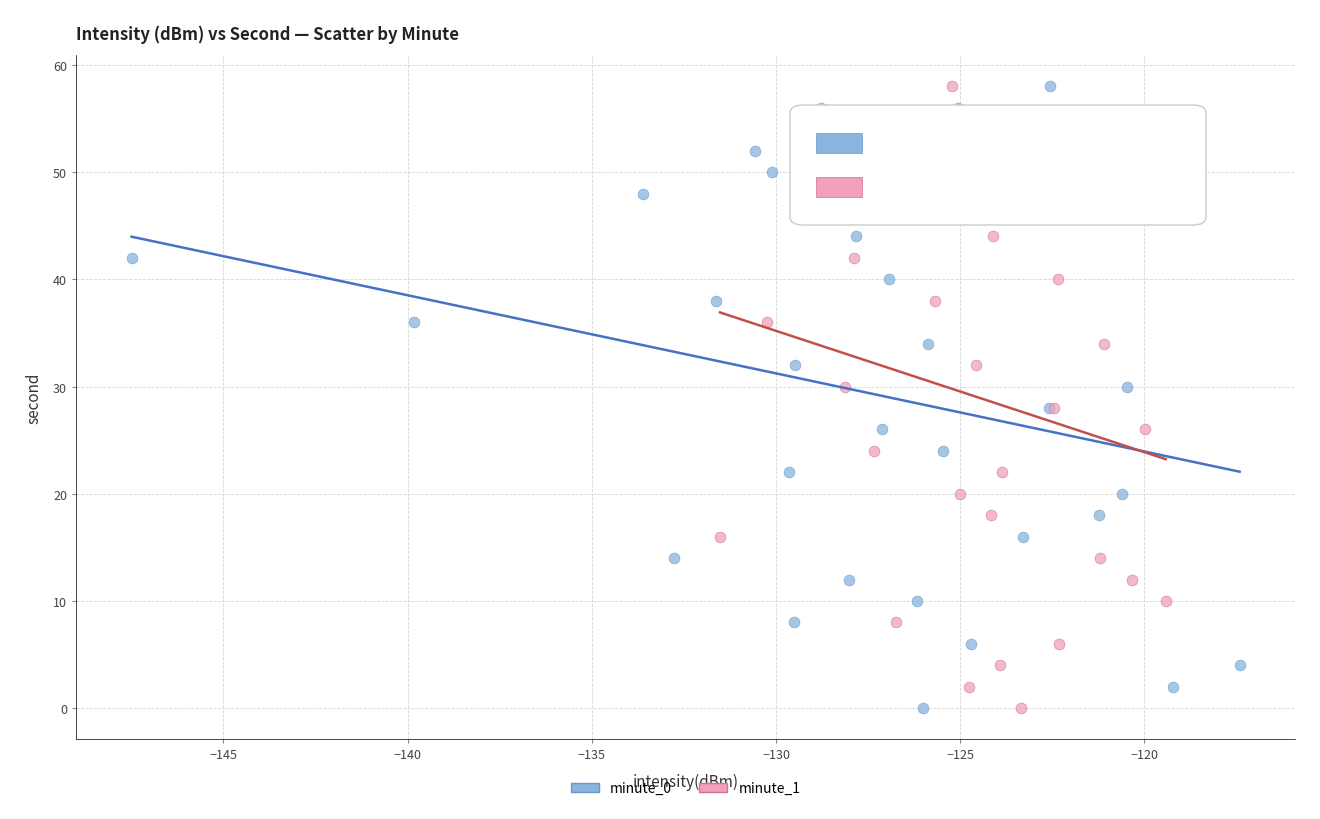

What are all the series names shown in the legend?

minute_0, minute_1